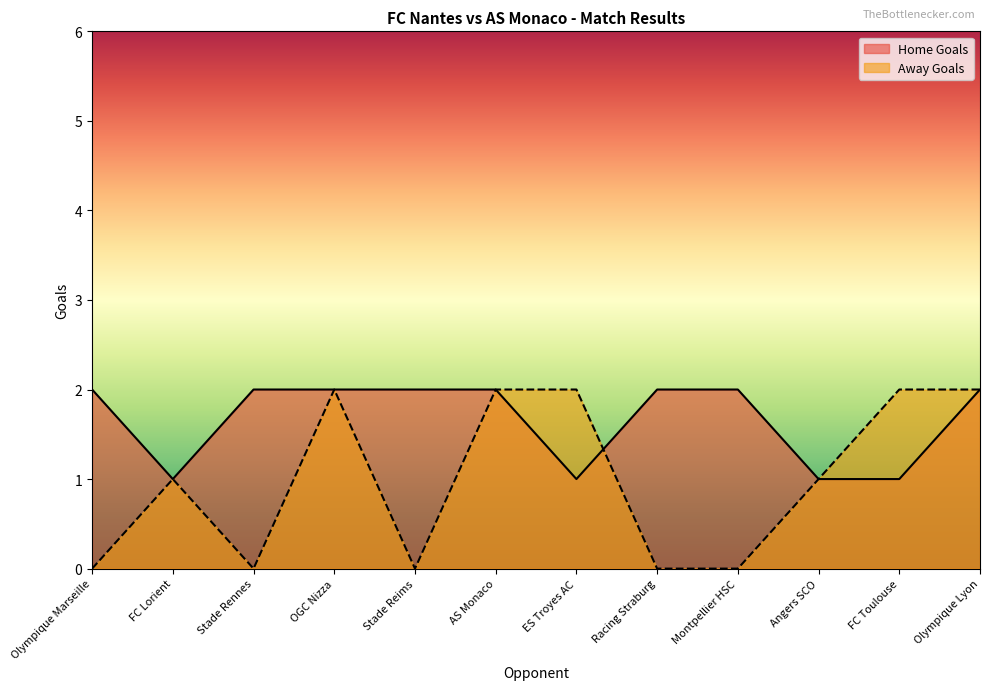

What is the difference between the second highest and minimum values in the Away Goals series?

2